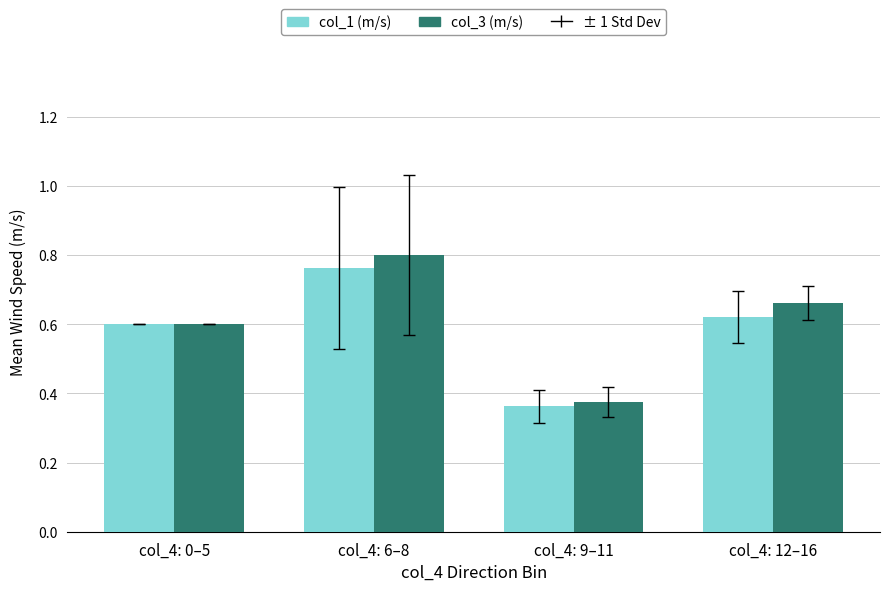

True or false: col_3 (m/s) has a value of 0.2 at col_4: 0–5.

False